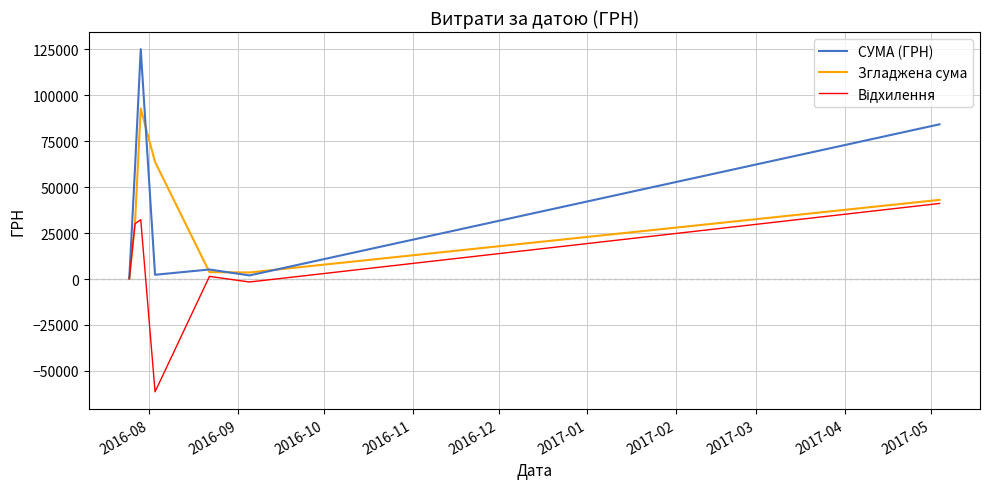

What is the maximum value shown in the chart?

125155.0